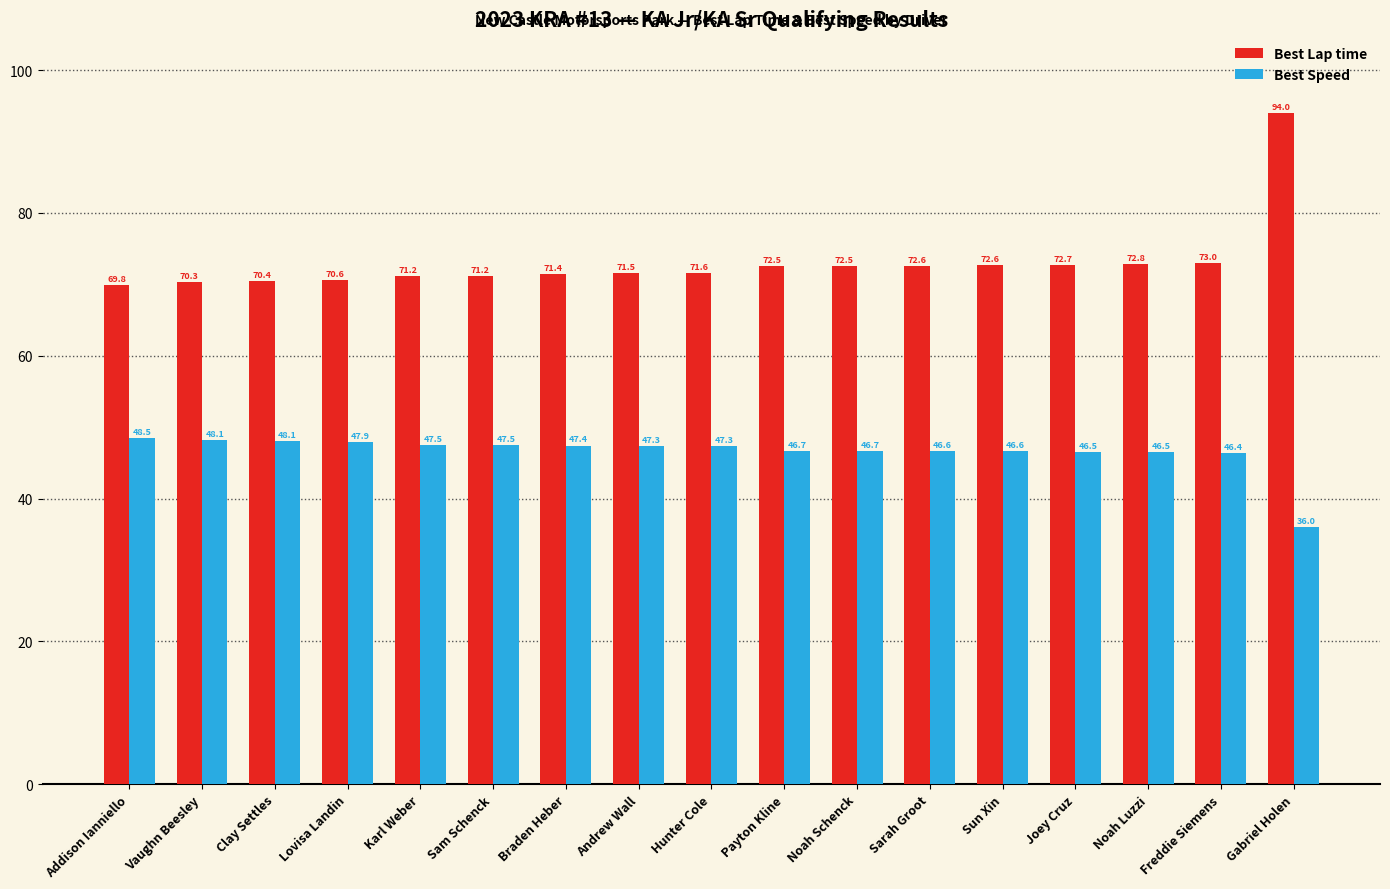

The Best Speed series shows 47.3 at Hunter Cole. True or false?

True